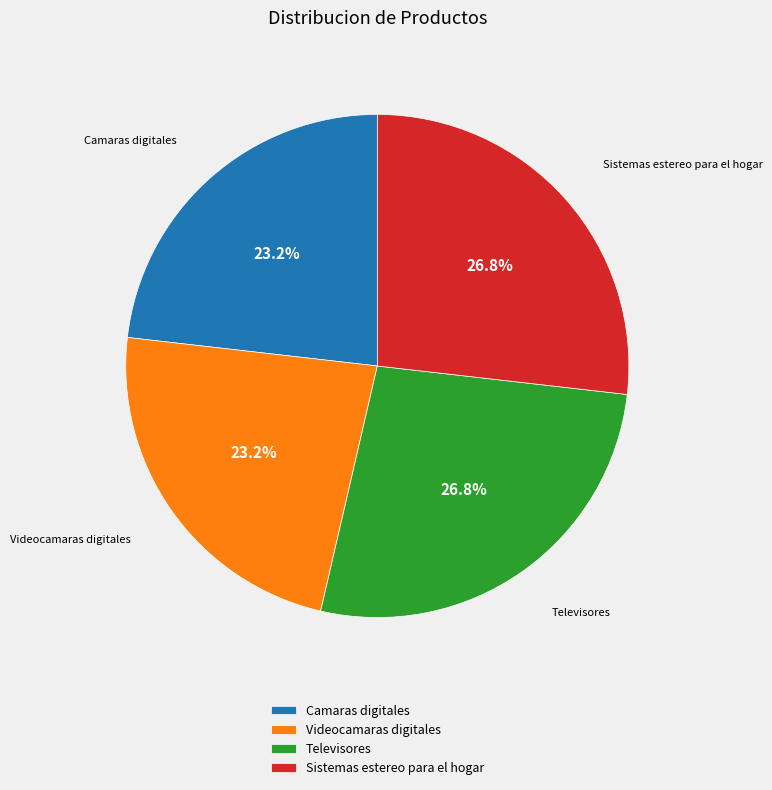

To the nearest percent, what is the combined percentage of Videocamaras digitales and Sistemas estereo para el hogar?

50%